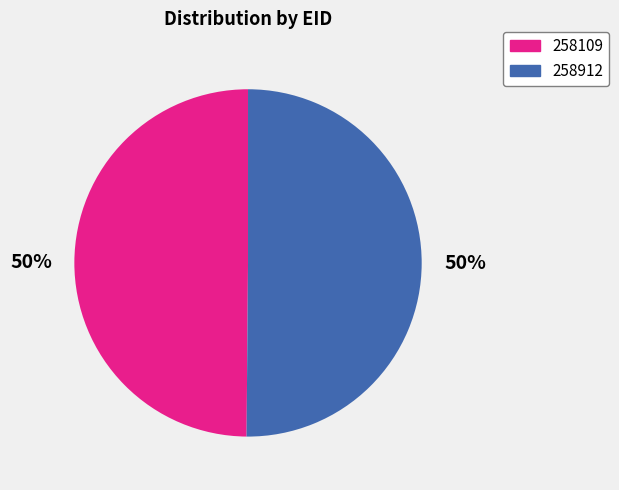

To the nearest percent, what is the combined percentage of 258109 and 258912?

100%